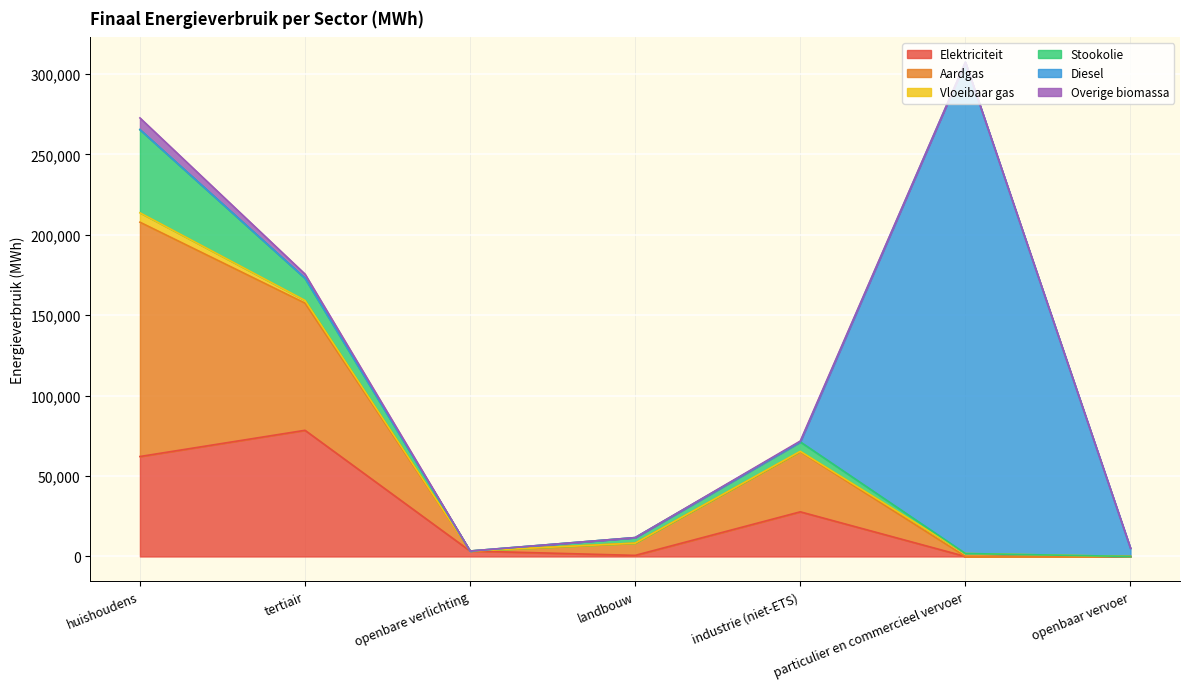

How many interior local peaks does the Aardgas series have?

1